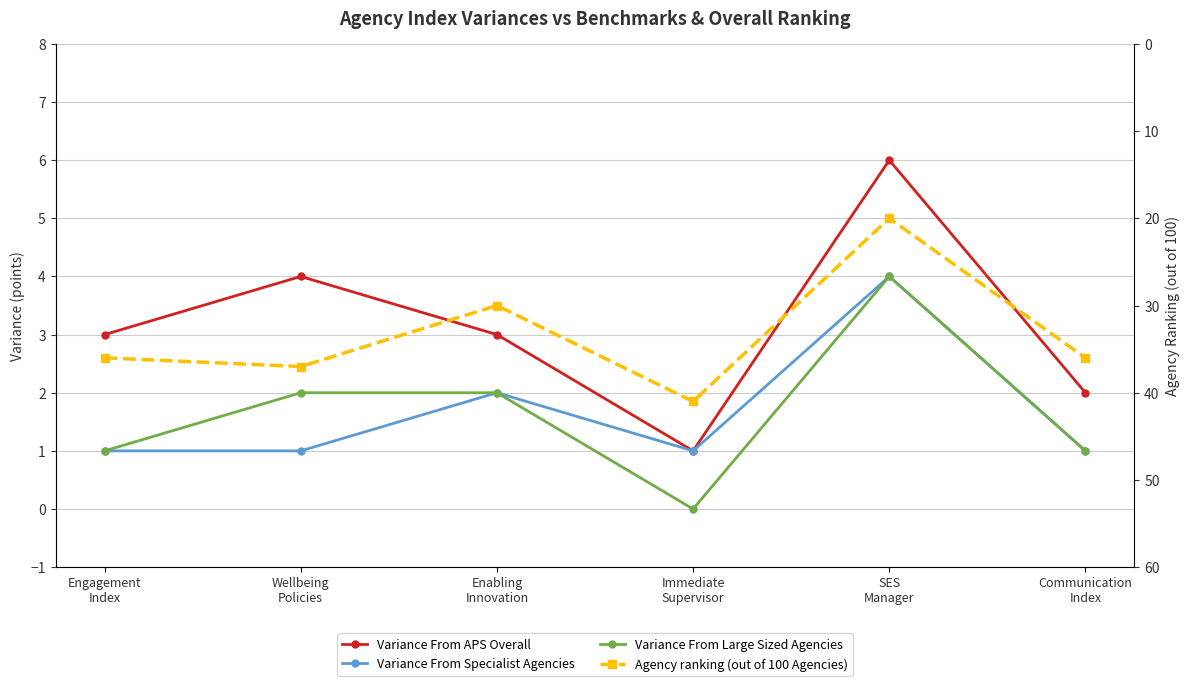

In Variance From APS Overall, how many points are lower than both neighbors (excluding endpoints)?

1